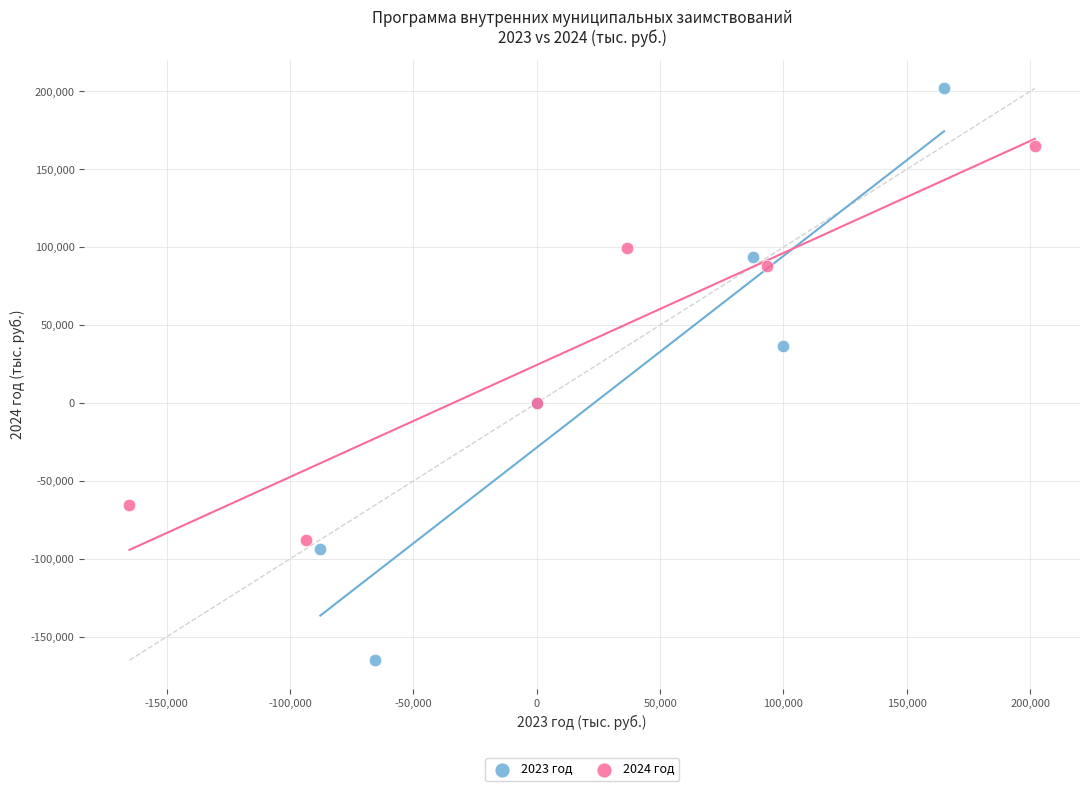

Which series reaches the minimum Y coordinate?

2023 год